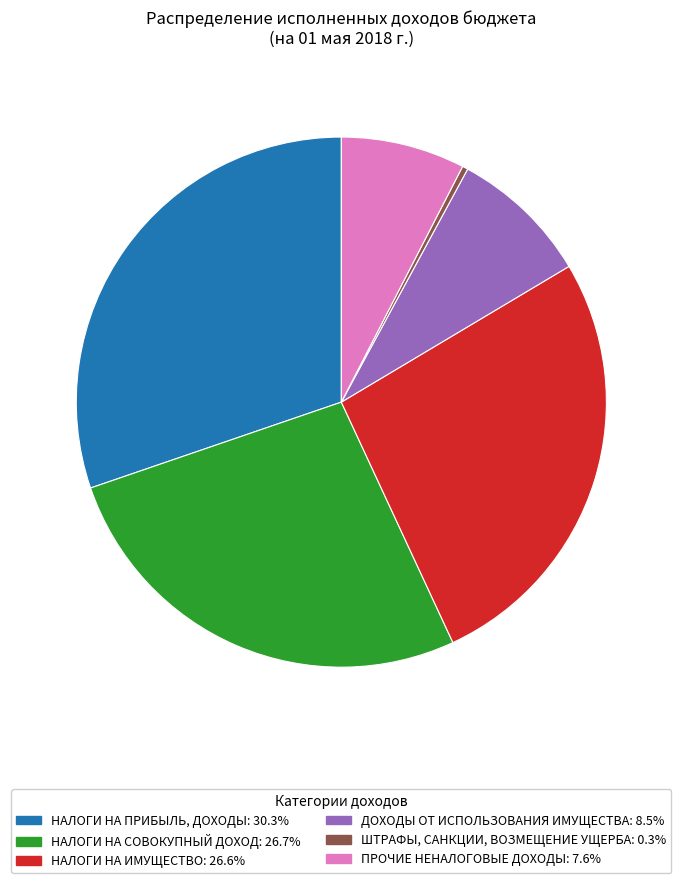

Is there any slice that represents more than half of the pie?

No